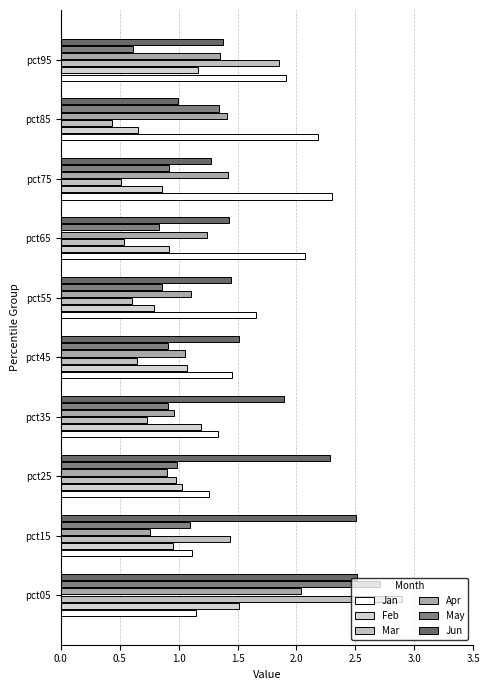

How many data points does each series have?

10